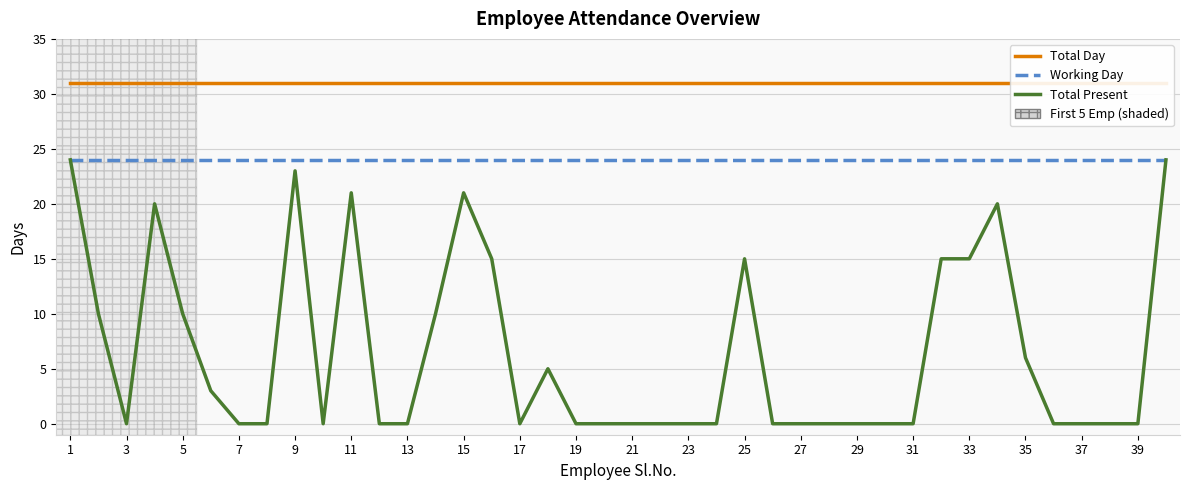

True or false: Working Day and Total Day intersect in this chart.

False